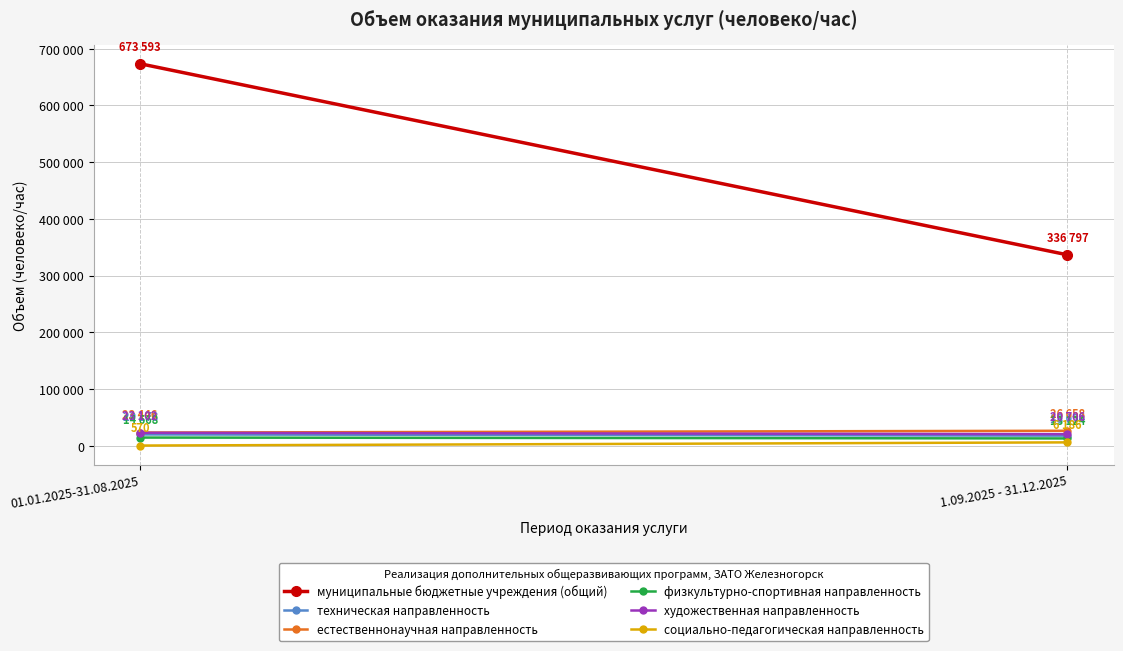

How many физкультурно-спортивная направленность values are between 13124 and 14668?

2